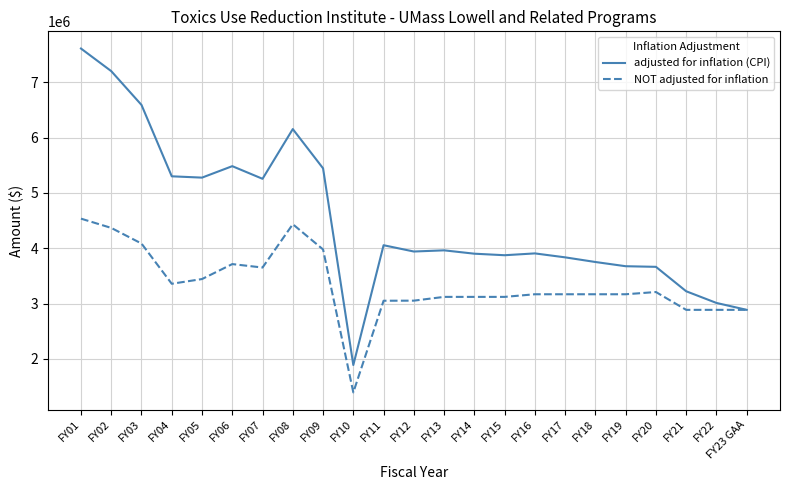

What is the spread (max minus min) of values at FY18?

583060